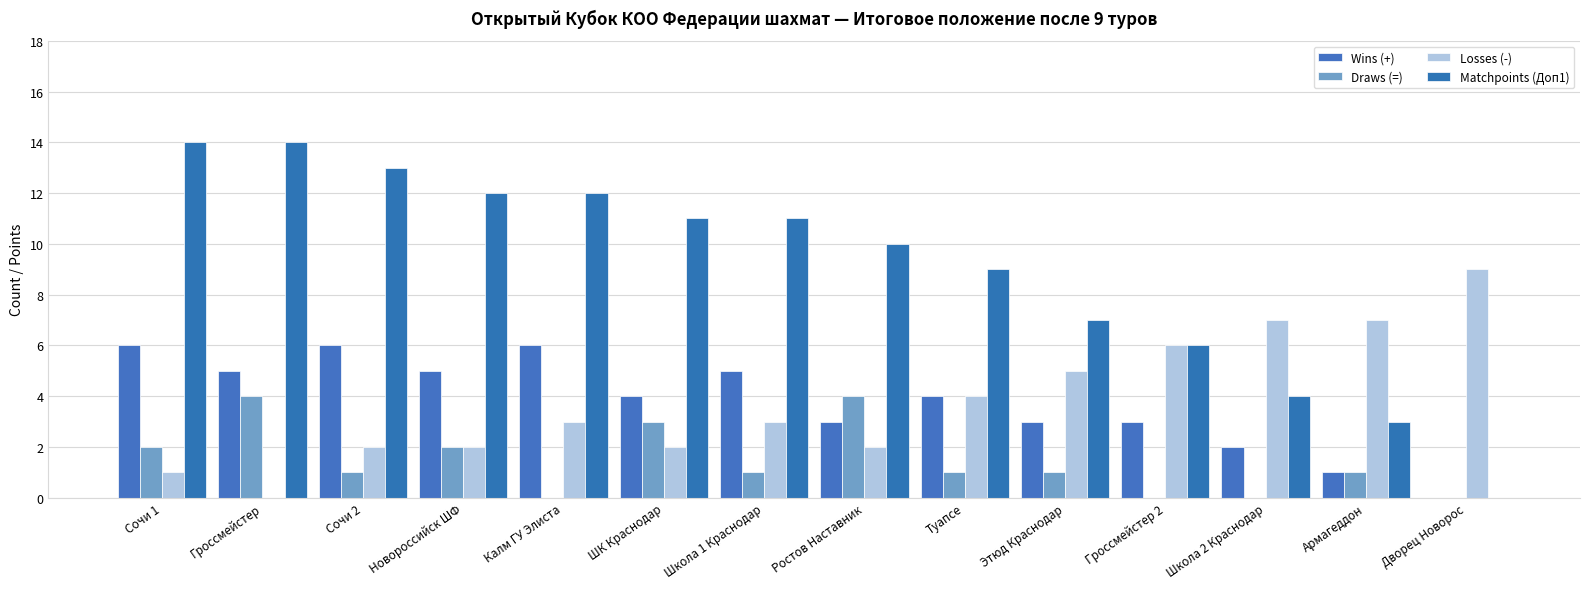

How many categories are shown in the chart?

14